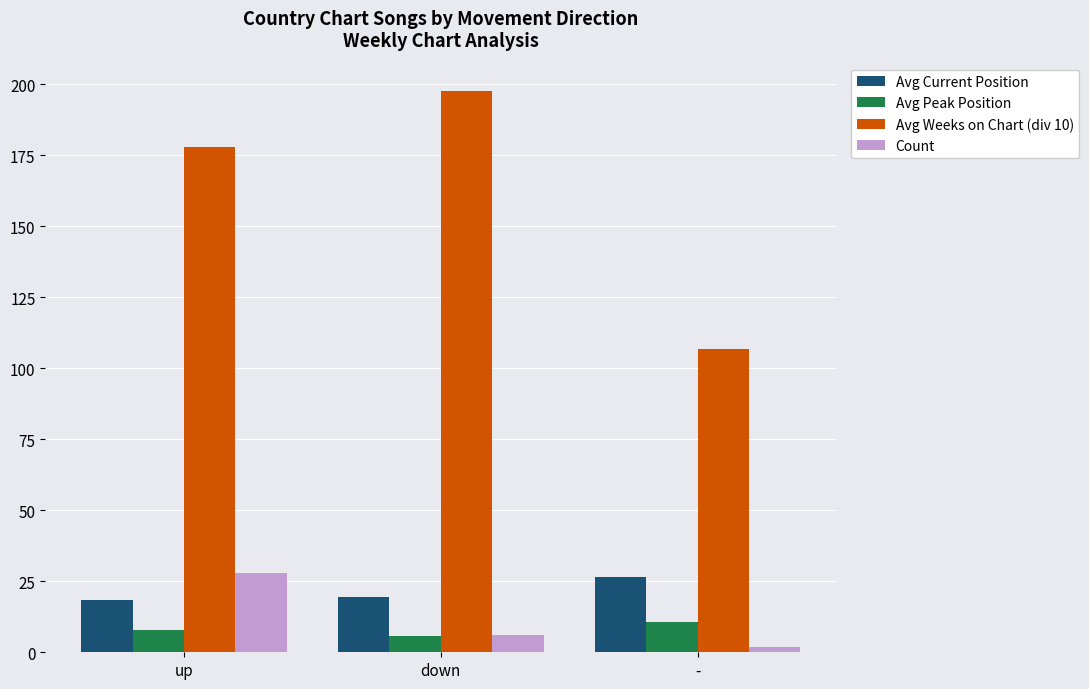

What is the difference between the second highest and minimum values in the Count series?

4.0